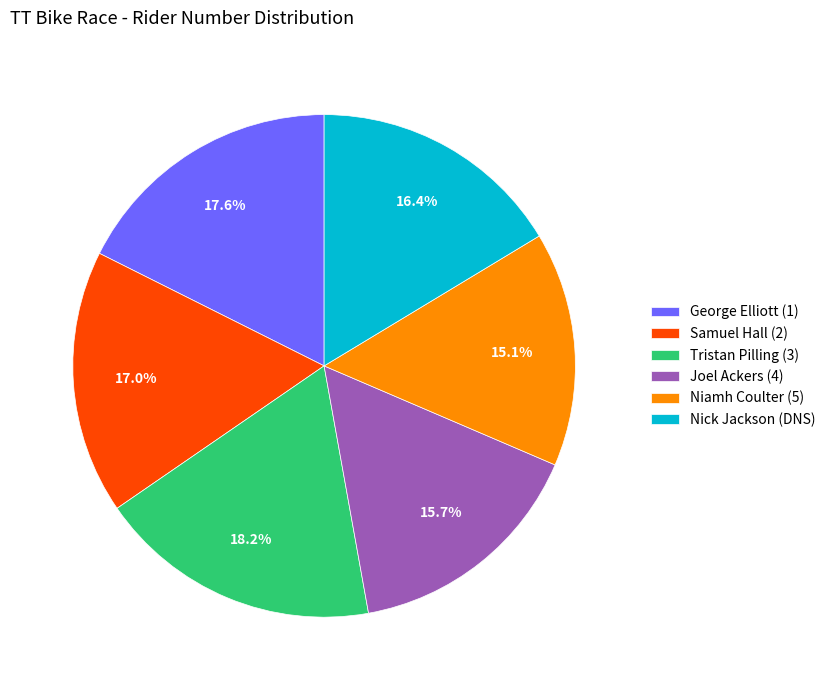

To the nearest percent, what is the average slice percentage?

17%